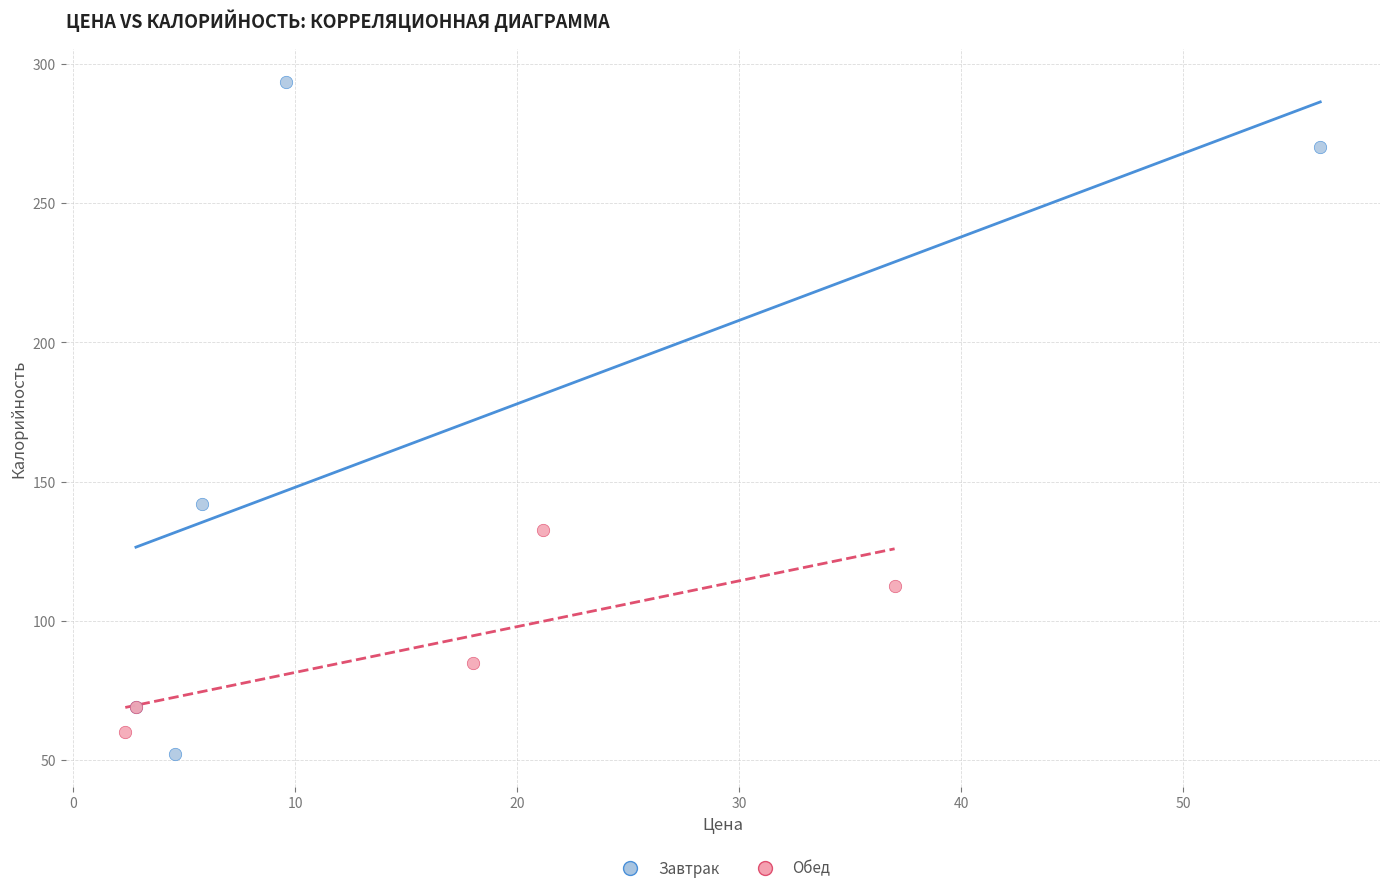

Which series contains the highest Y value?

Завтрак